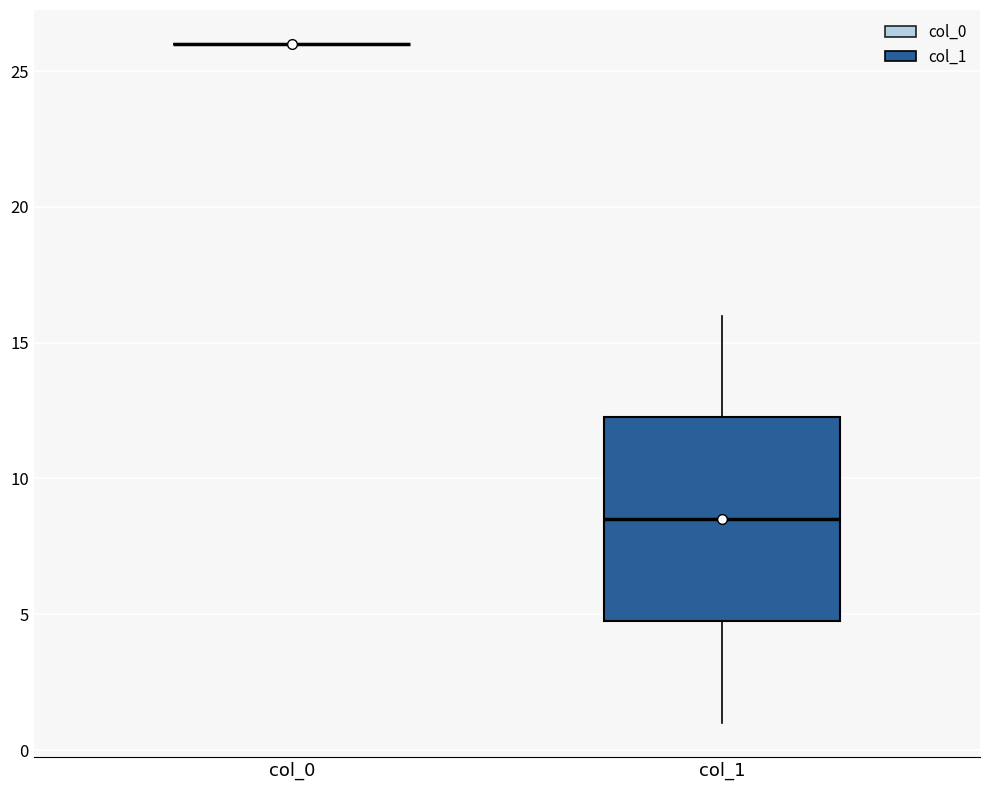

Reading left to right, transcribe this box plot: for each box, give where its median line is, the range the box spans, and where its two whiskers end, as read against the y-axis. The values are not printed on the chart, so give them approximately, as read against the axis.

col_0: box collapsed to a line at 26.0, whiskers 26.0 to 26.0
col_1: median 8.5, box 5.0 to 12.5, whiskers 1.0 to 16.0